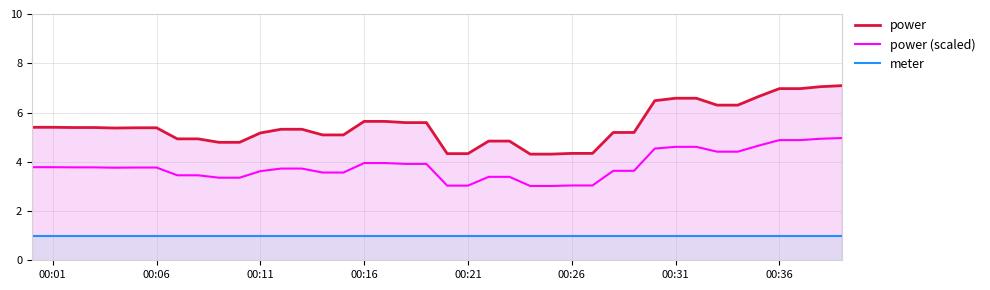

True or false: power (scaled) and power cross at least once.

False